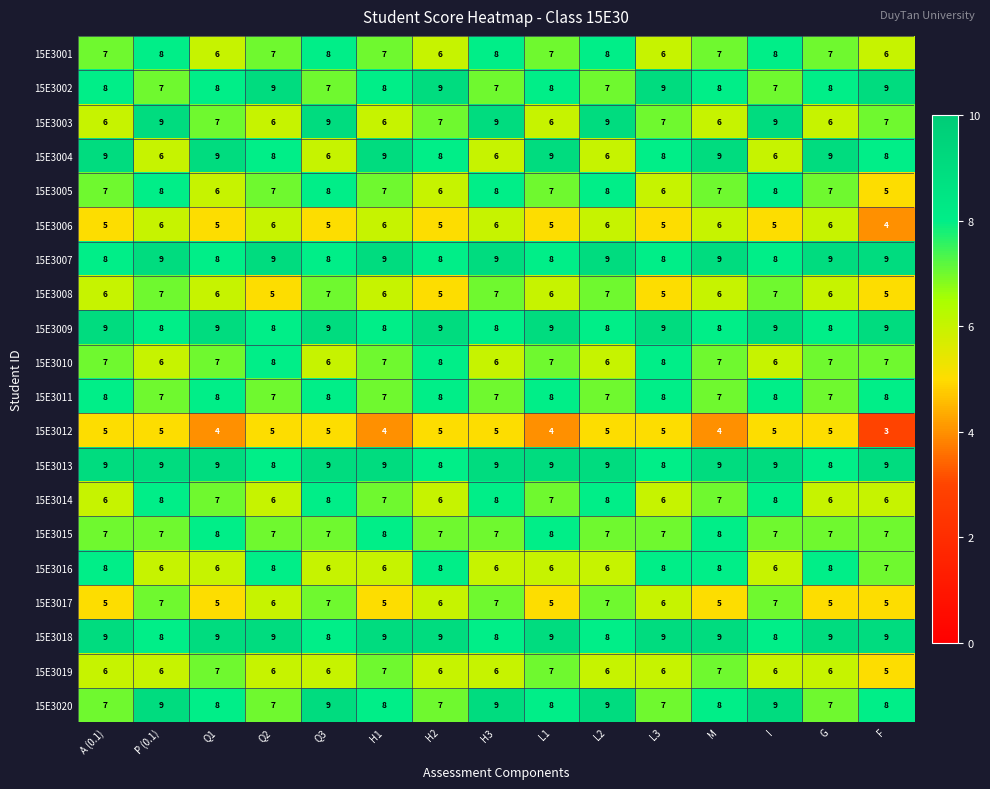

What value does the 15E3005 series have at H2?

6